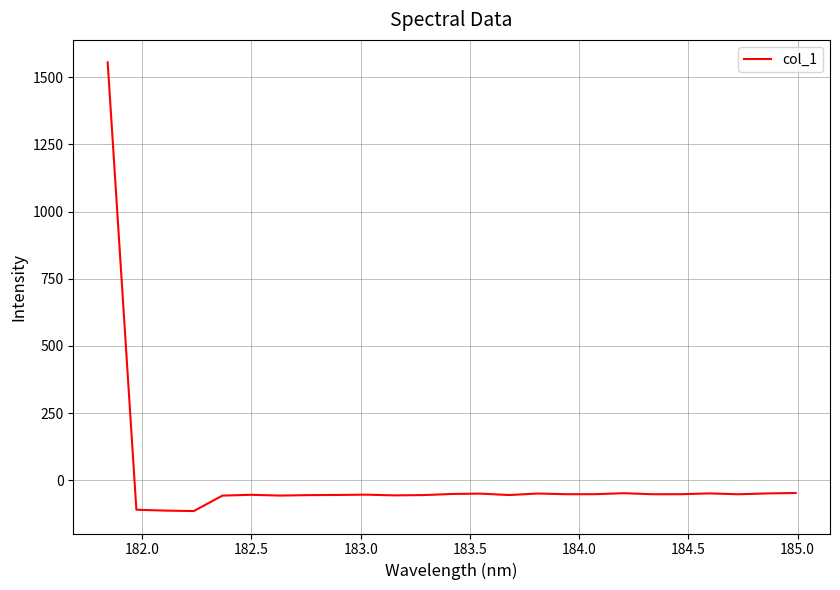

What is the difference between the maximum and minimum values?

1670.5